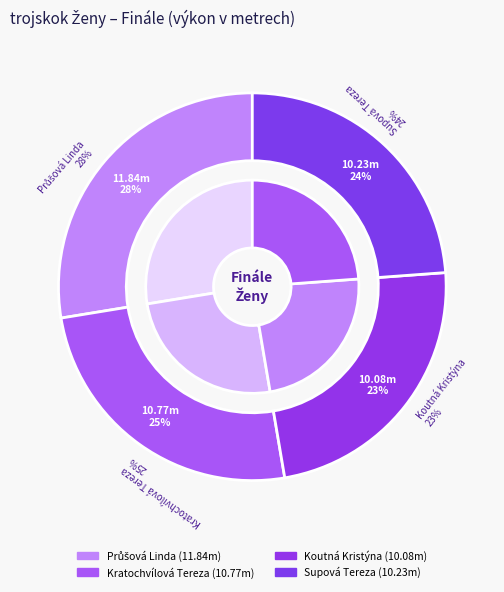

Is it true that Průšová Linda is 43% of the pie?

False